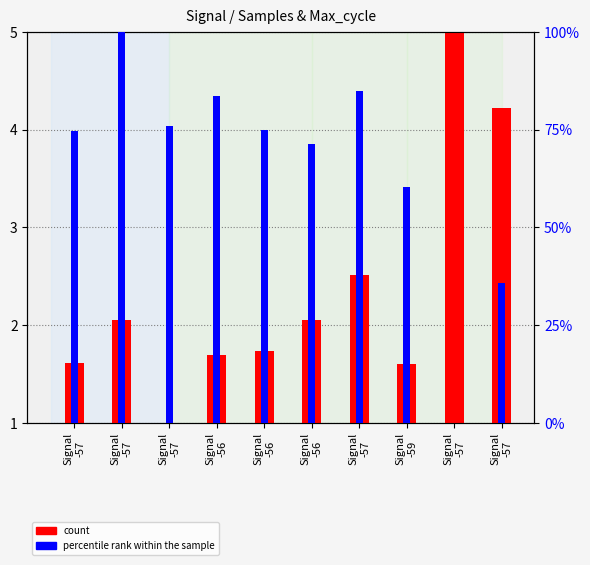

How many values in the percentile rank within the sample series are below 74?

4